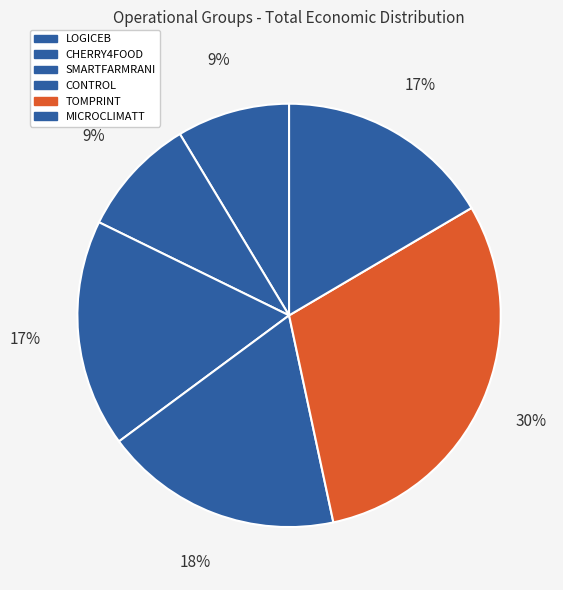

How many slices are in this pie chart?

6